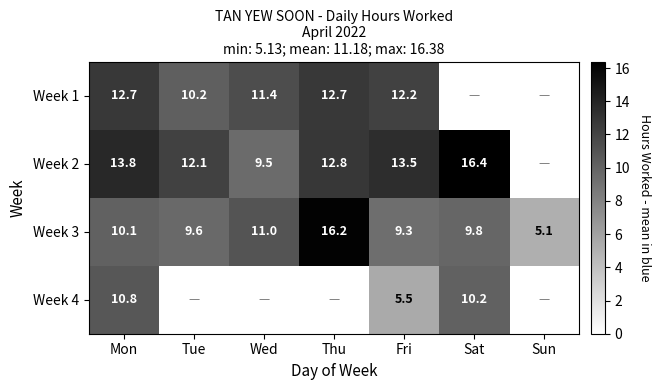

How many values in the Week 3 series exceed 9?

6